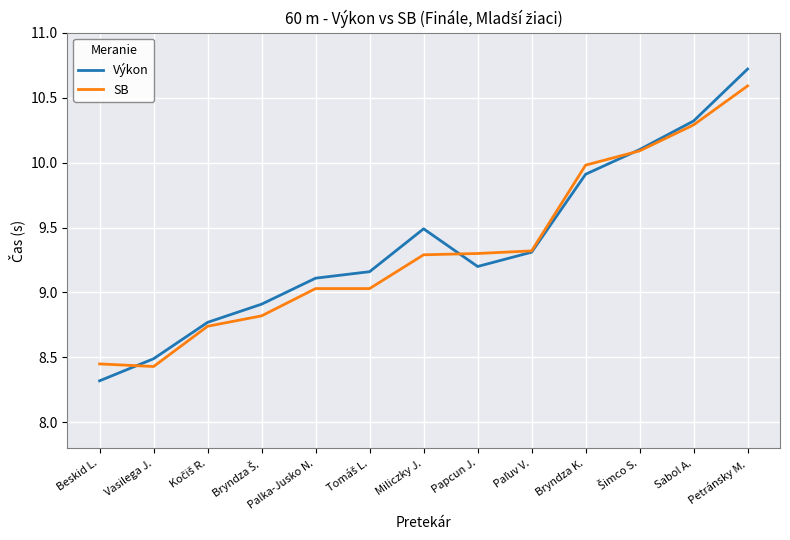

Rank the series by their maximum value, from lowest to highest.

SB, Výkon